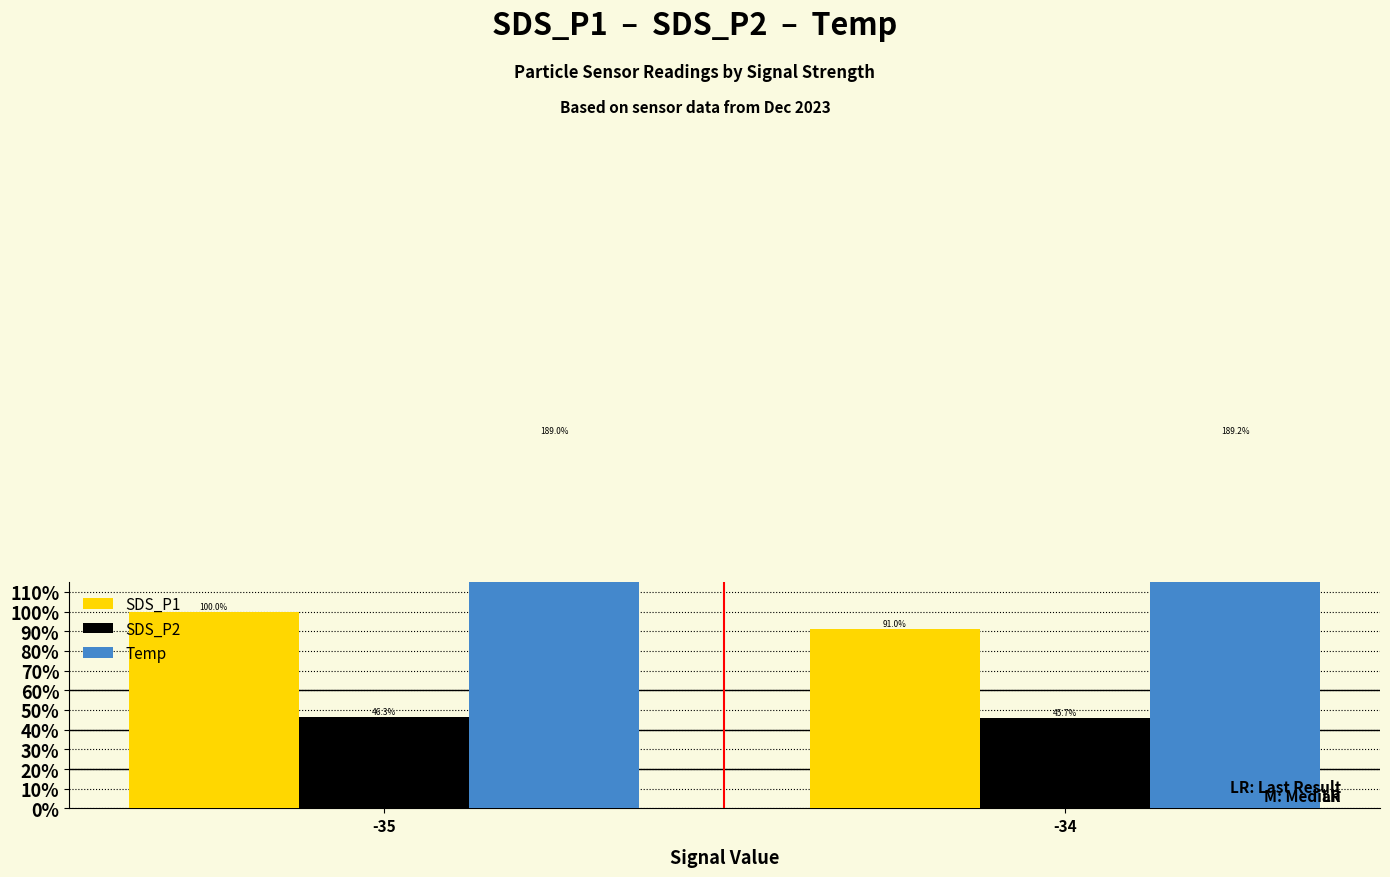

Count the Temp values in the range 189 to 190.

2